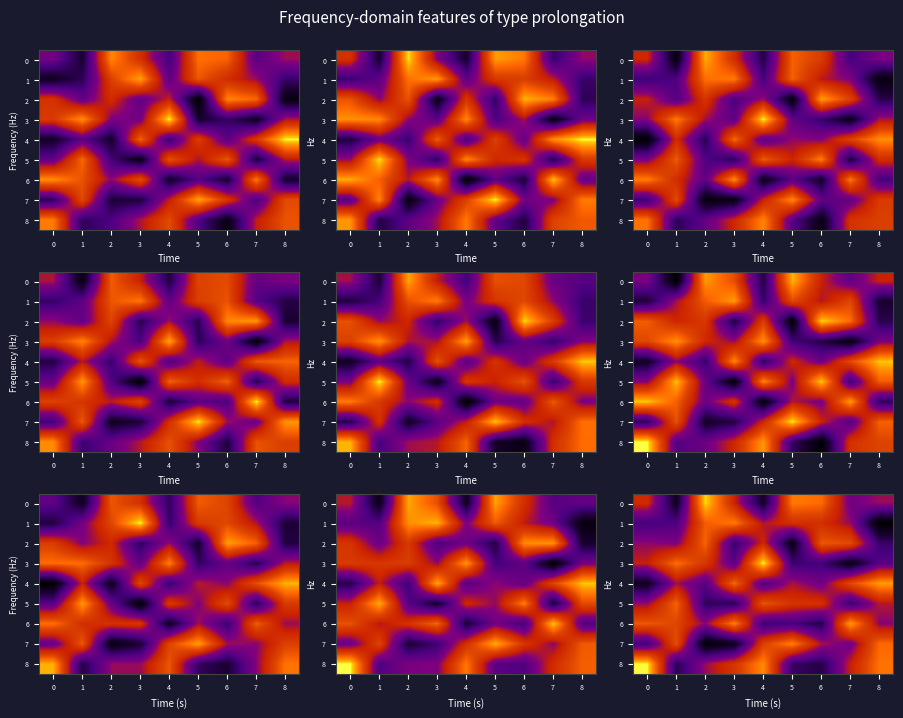

True or false: row_2 has a value of 2.1 at 2.

True